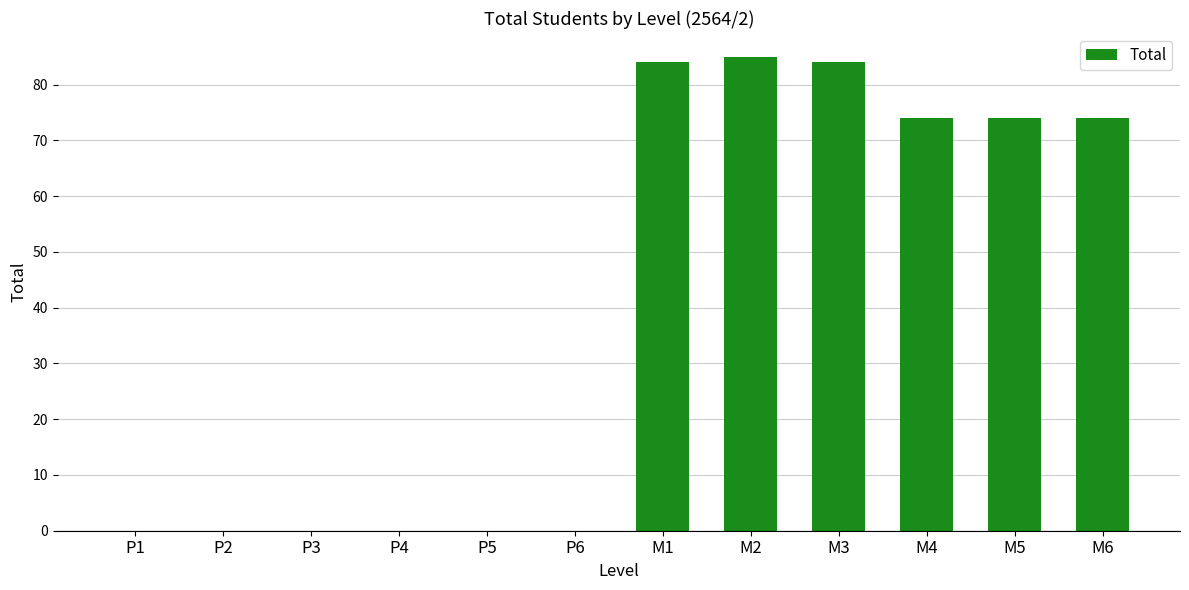

The value at P1 is 58. True or false?

False